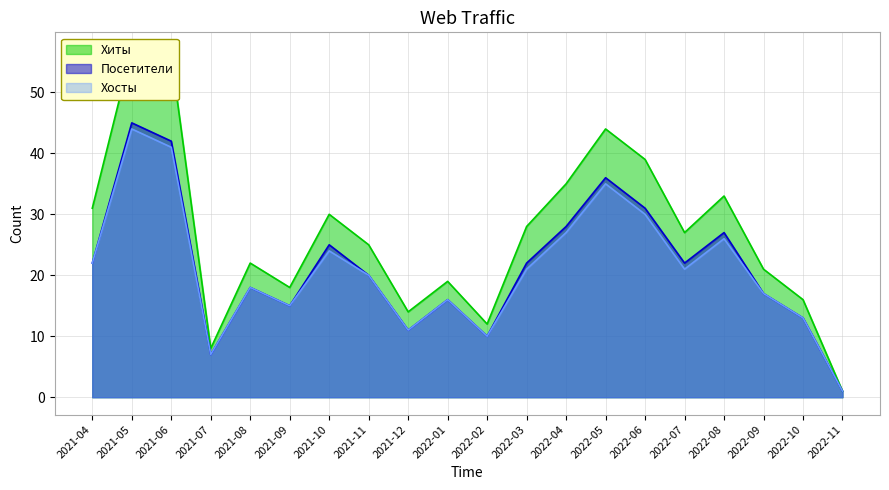

What is the difference between the maximum and minimum values in the Хосты series?

43